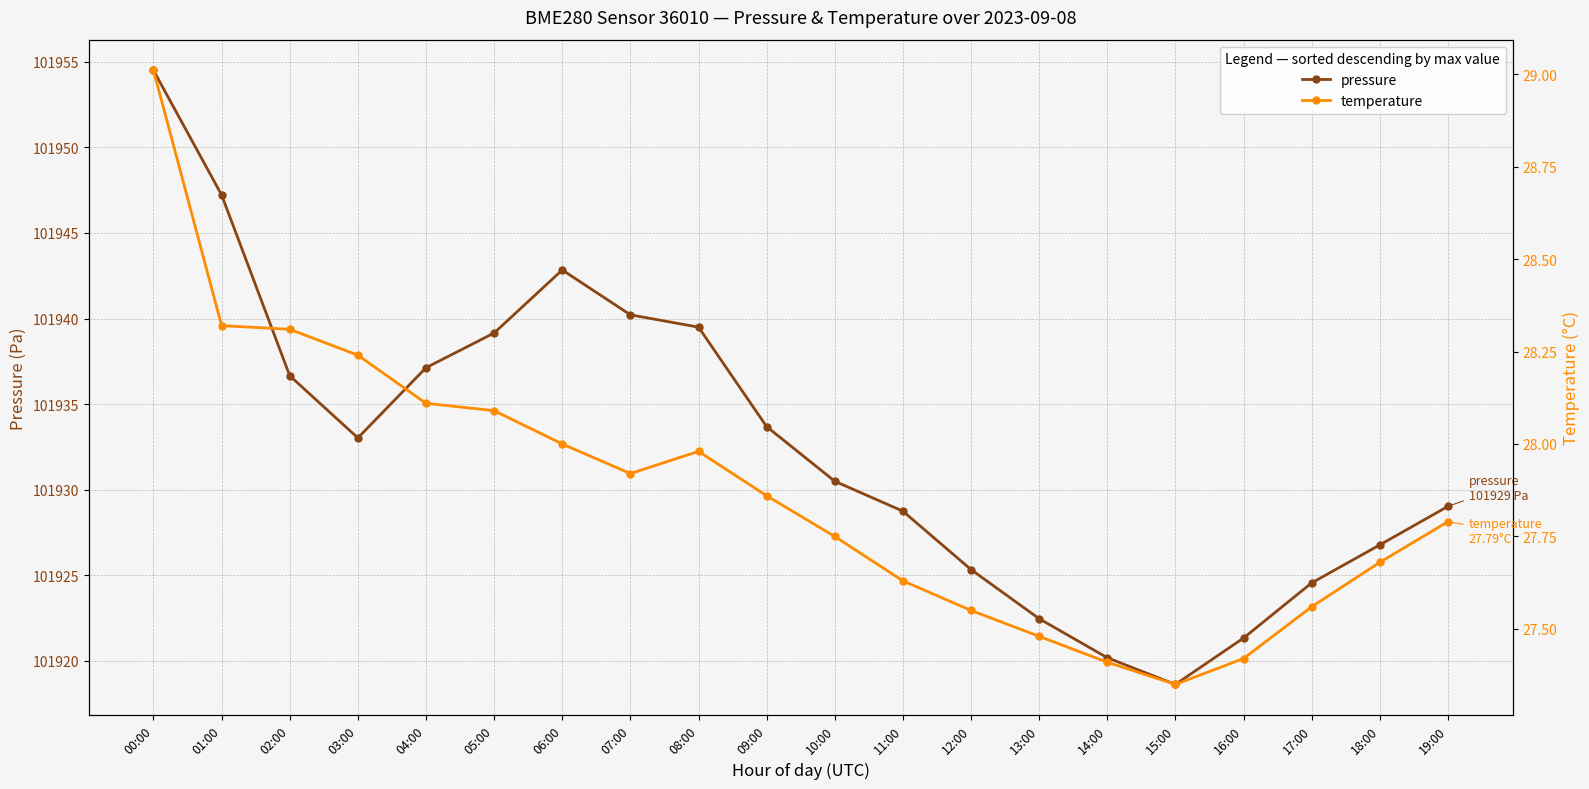

Rank the series by their average value, from highest to lowest.

pressure, temperature